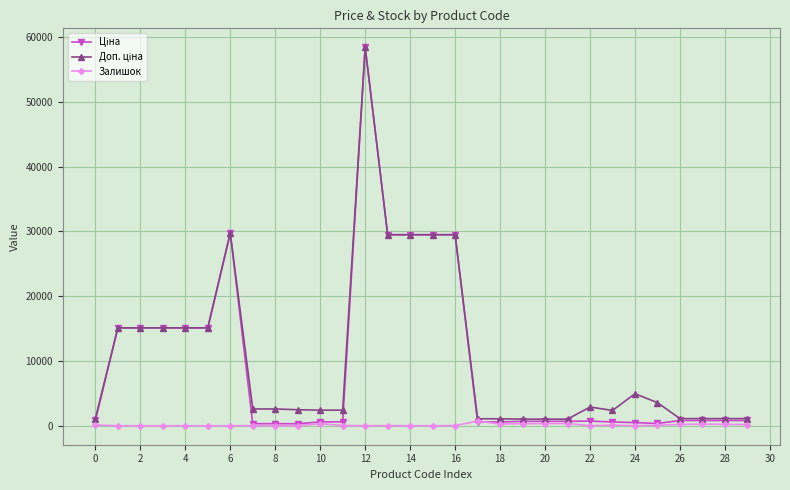

At how many categories does at least one series exceed 18415?

6